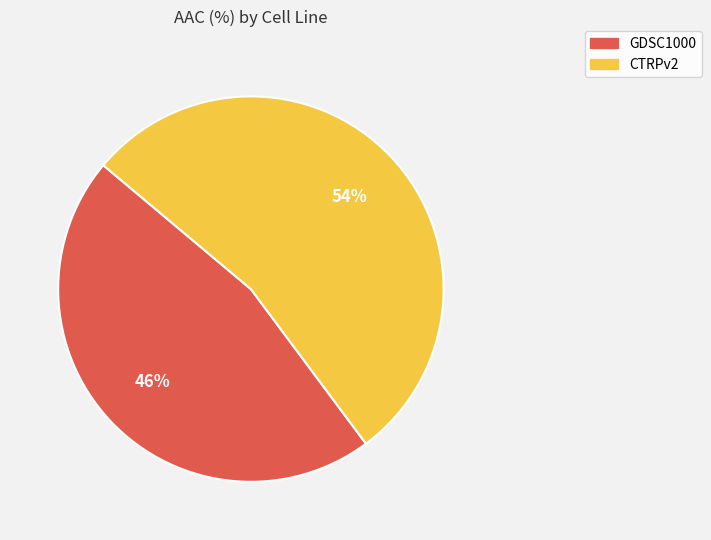

Which slice is the smallest?

GDSC1000